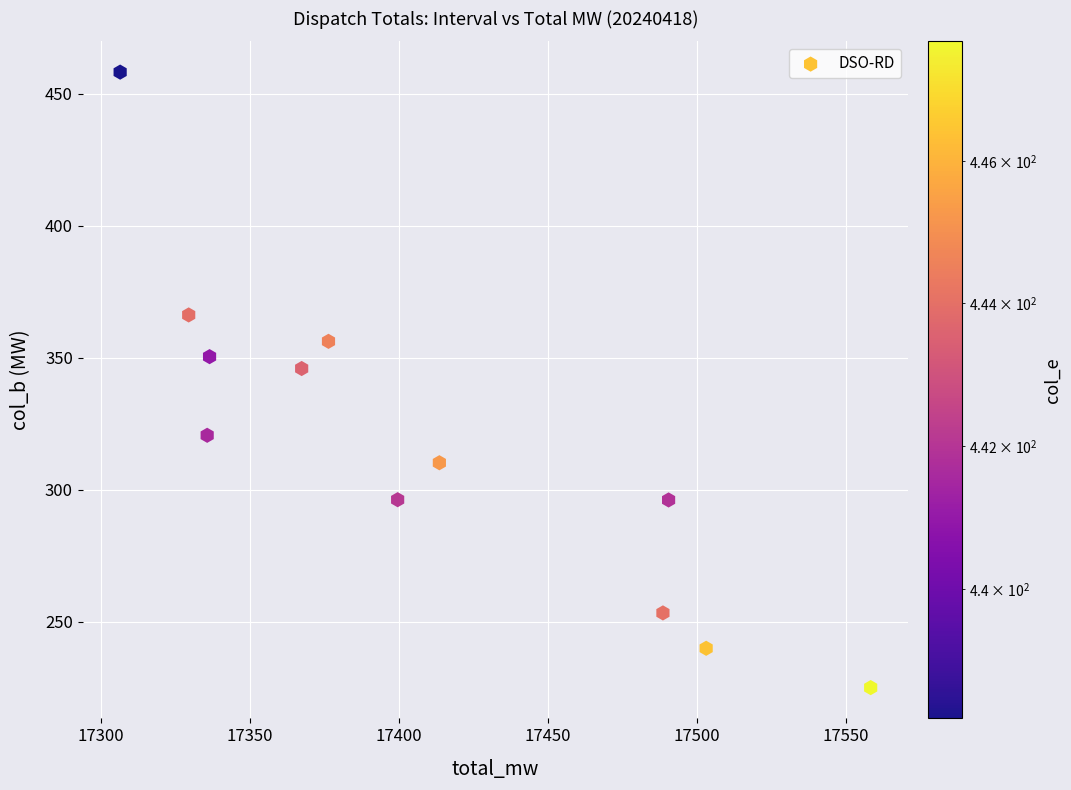

What is the range of Y values (max minus min)?

233.2